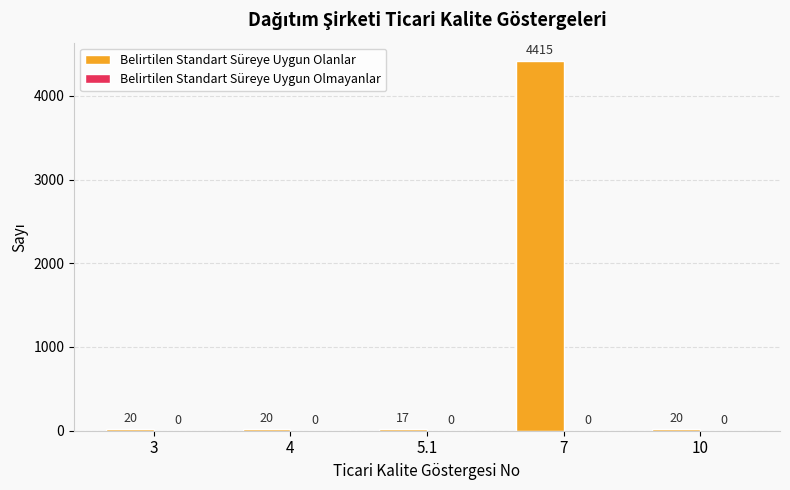

What is the change in value from 3 to 7?

+4395